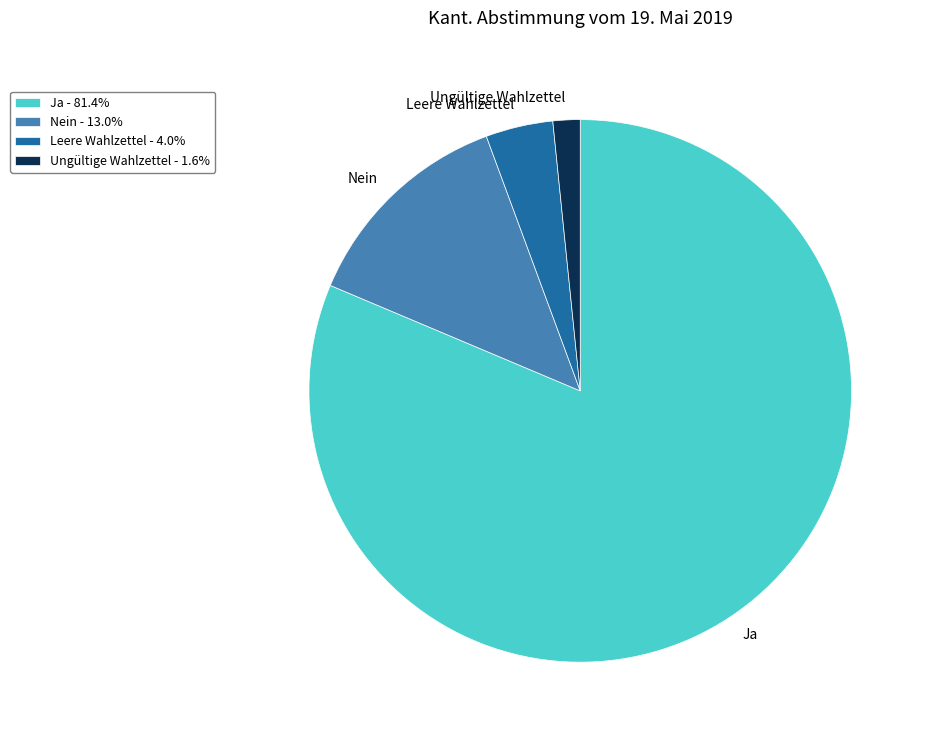

Which has a higher value, Ungültige Wahlzettel or Nein?

Nein